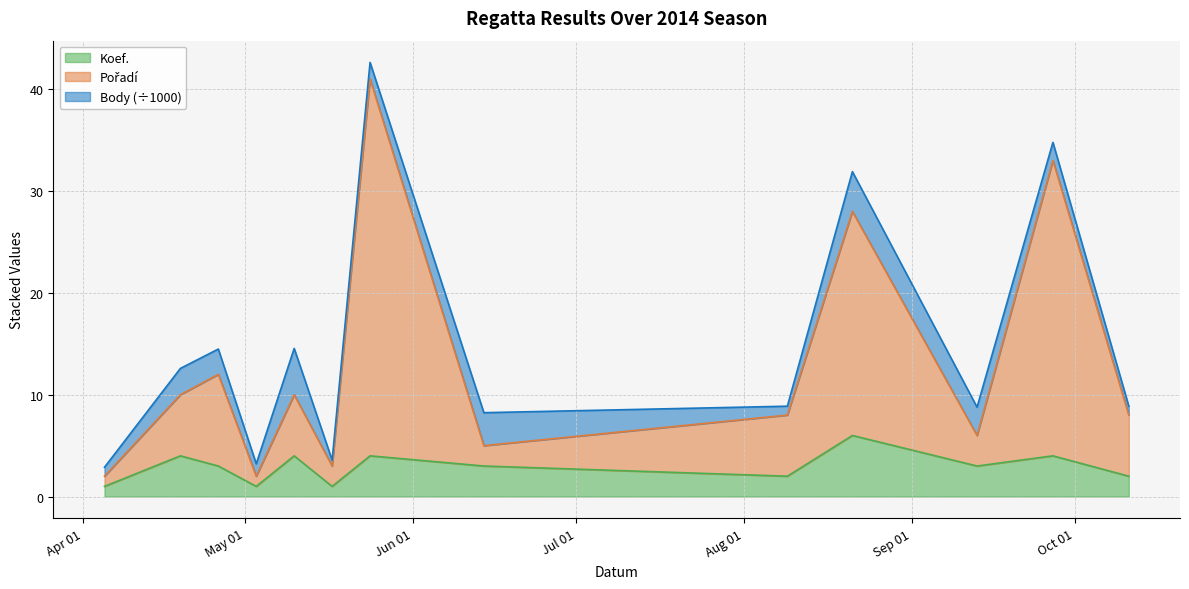

Where is the first local maximum for Koef.?

2014-04-19